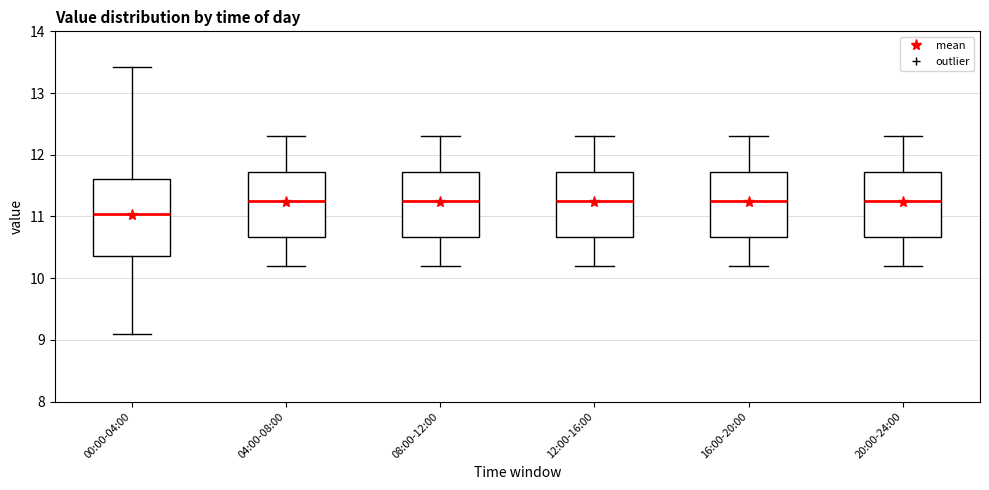

Reading left to right, transcribe this box plot: for each box, give where its median line is, the range the box spans, and where its two whiskers end, as read against the y-axis. The values are not printed on the chart, so give them approximately, as read against the axis.

00:00-04:00: median 11.0, box 10.4 to 11.6, whiskers 9.1 to 13.4
04:00-08:00: median 11.3, box 10.7 to 11.7, whiskers 10.2 to 12.3
08:00-12:00: median 11.3, box 10.7 to 11.7, whiskers 10.2 to 12.3
12:00-16:00: median 11.3, box 10.7 to 11.7, whiskers 10.2 to 12.3
16:00-20:00: median 11.3, box 10.7 to 11.7, whiskers 10.2 to 12.3
20:00-24:00: median 11.3, box 10.7 to 11.7, whiskers 10.2 to 12.3